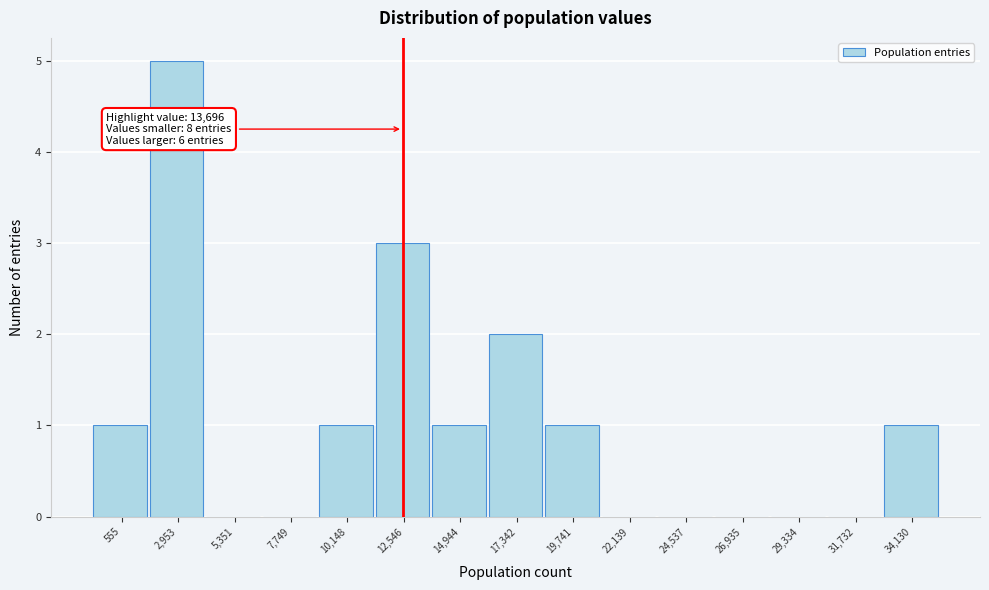

Reading left to right, transcribe all the data shown in this chart.

555=1	2,953=5	5,351=0	7,749=0	10,148=1	12,546=3	14,944=1	17,342=2	19,741=1	22,139=0	24,537=0	26,935=0	29,334=0	31,732=0	34,130=1